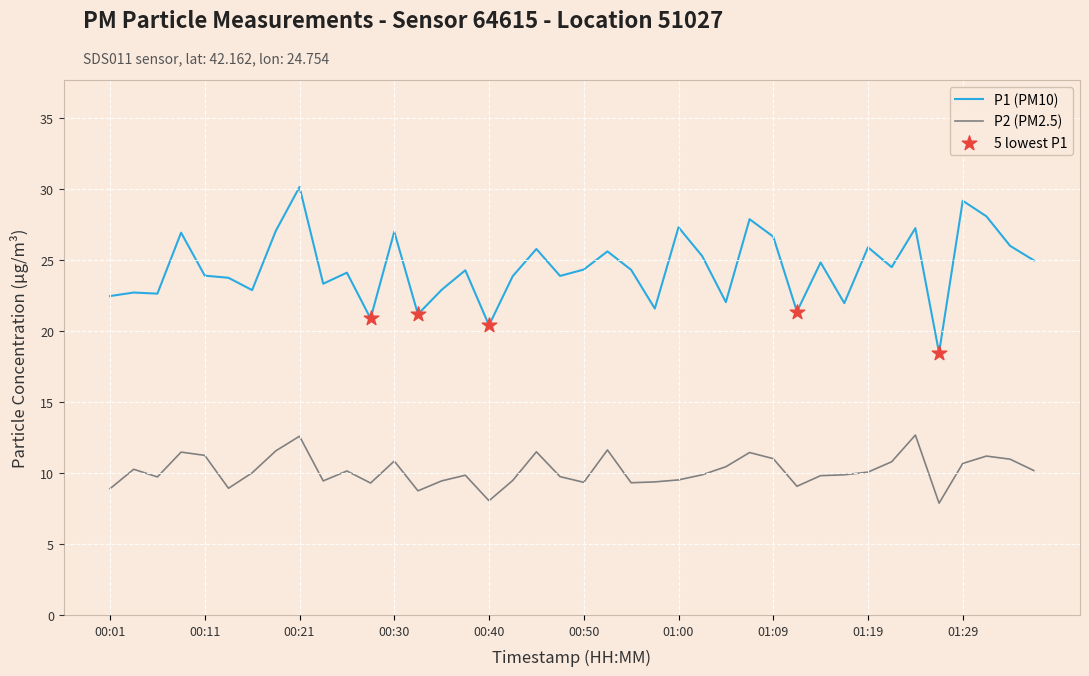

Which series has the widest spread of values?

P1 (PM10)